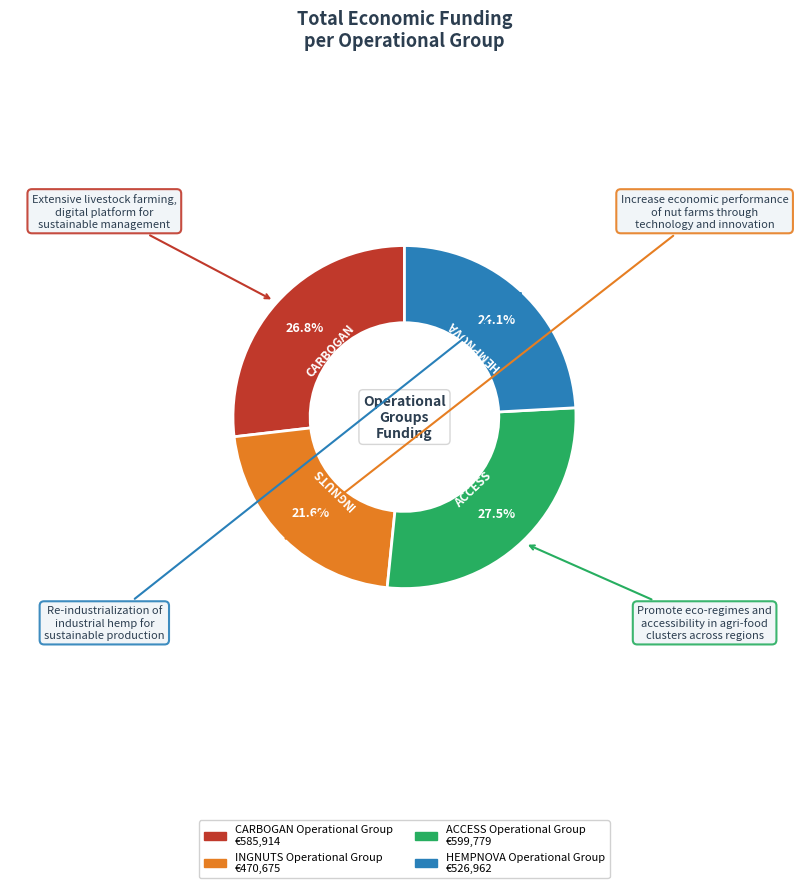

Combined, do ACCESS and CARBOGAN account for over 50%?

Yes